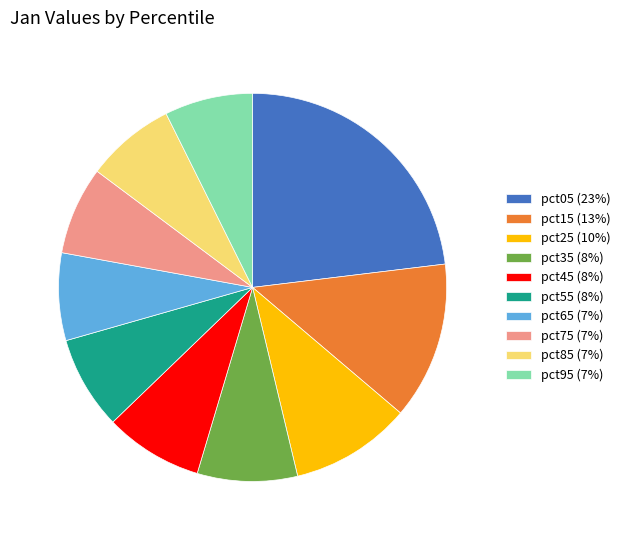

Which category has the biggest portion of the pie?

pct05